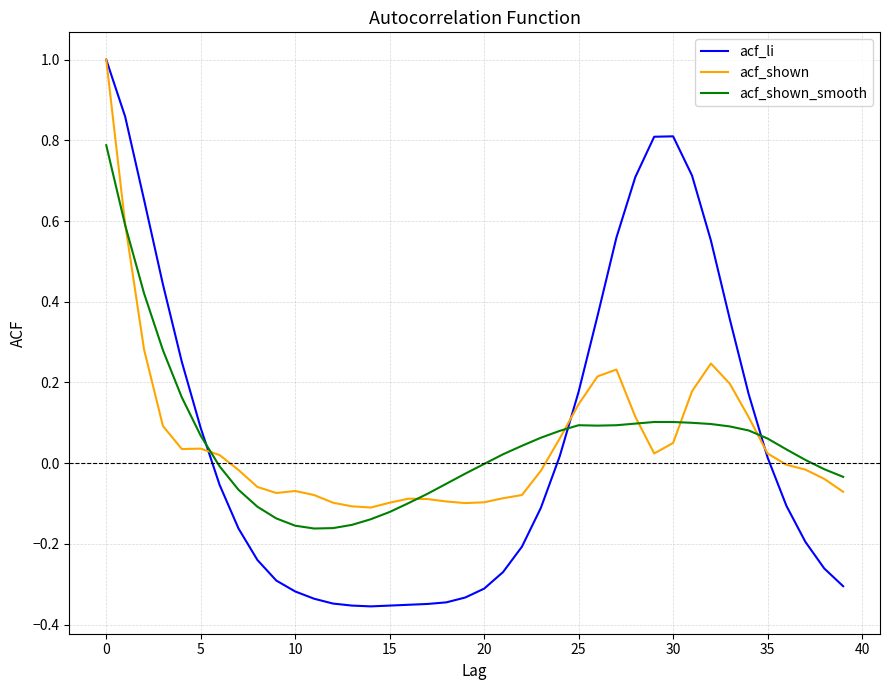

Which series has the widest spread of values?

acf_li